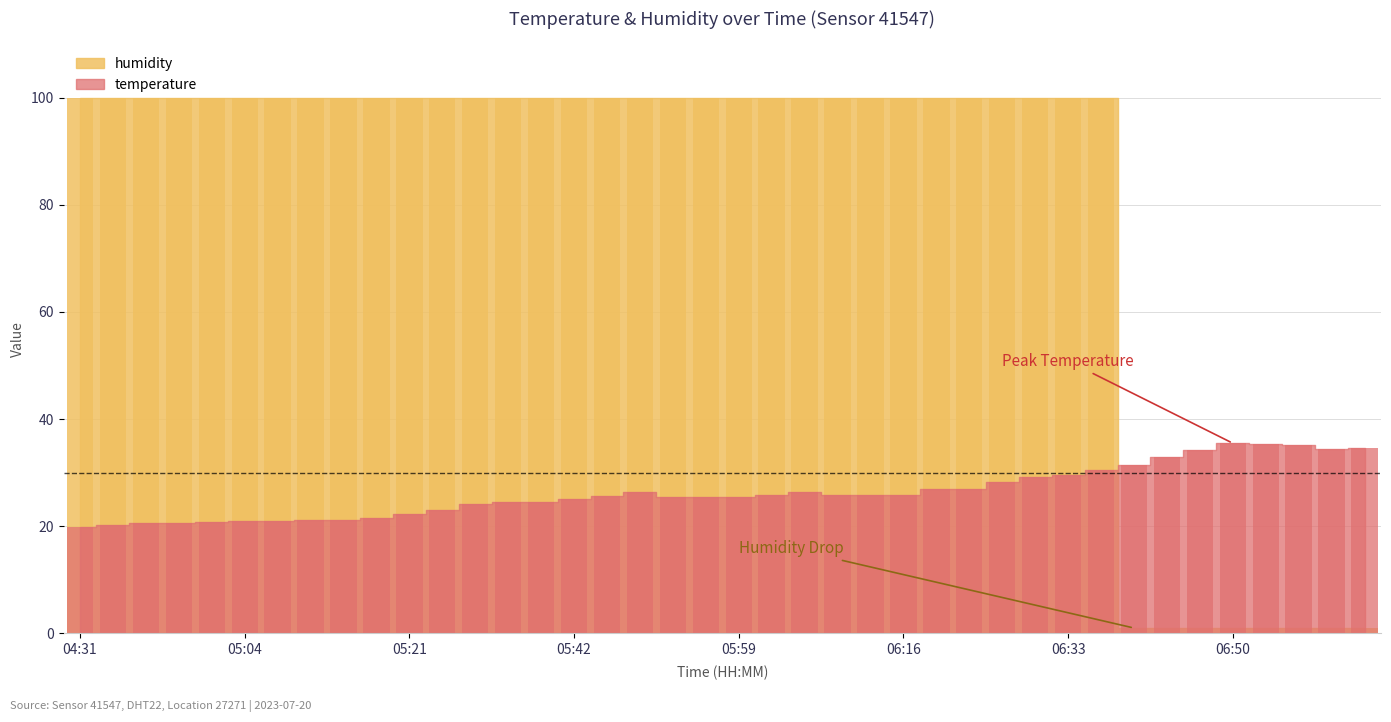

List the series in order of their overall mean, lowest first.

temperature, humidity